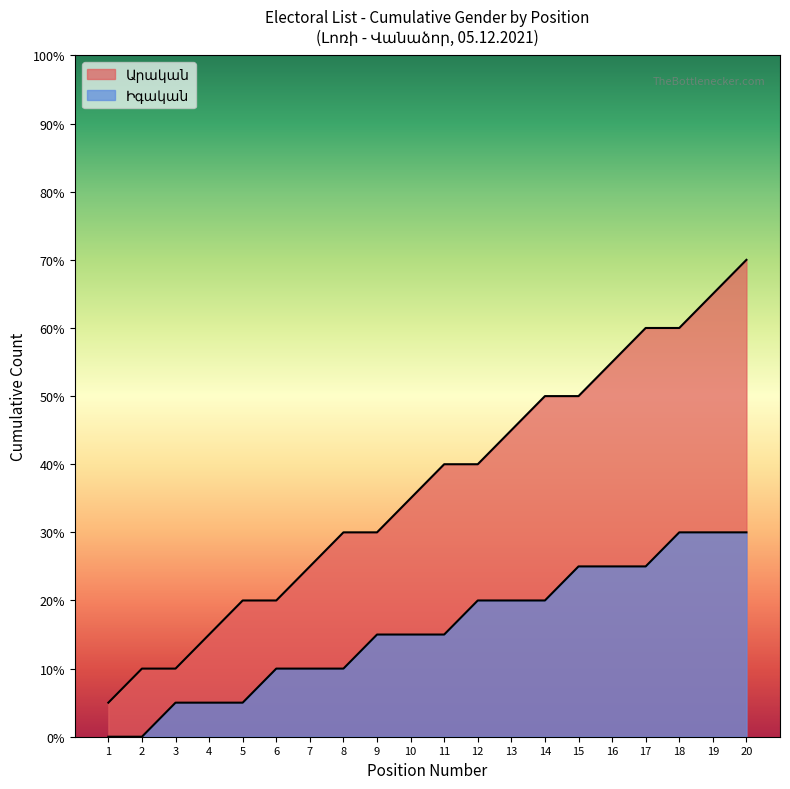

How many values in the Արական series exceed 8?

8